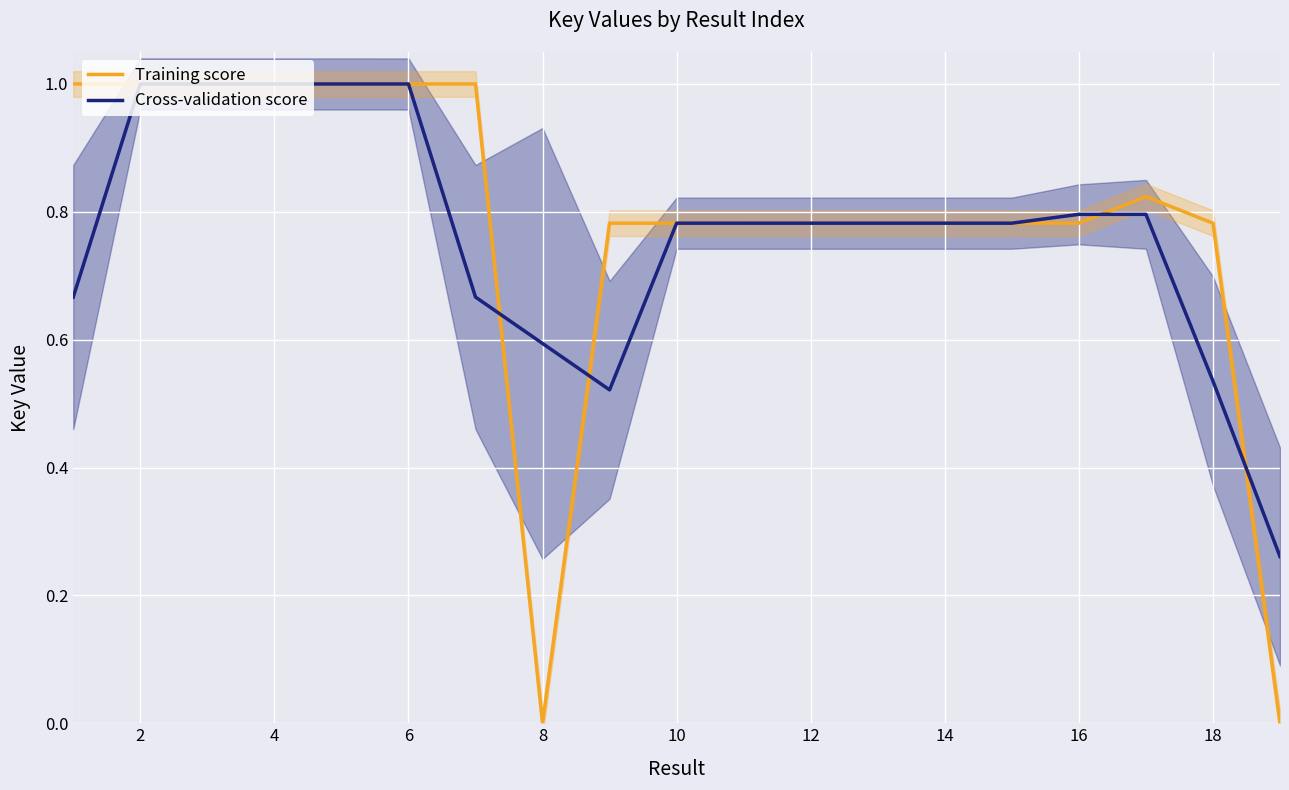

Is it true that Cross-validation score equals 0.3 at 16?

False